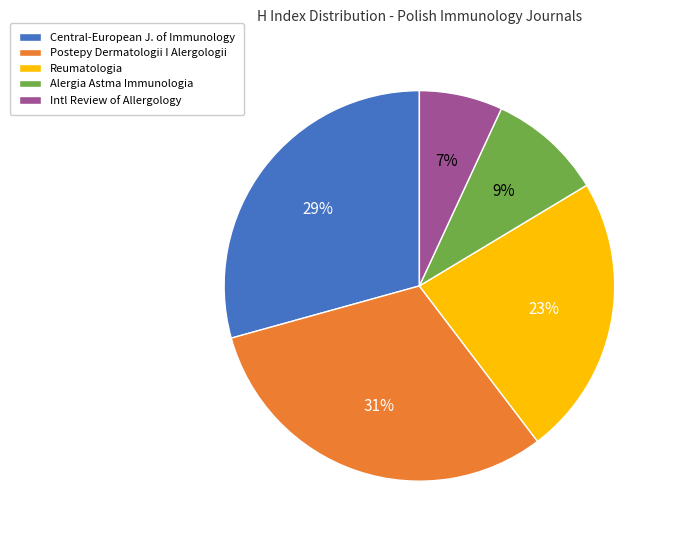

Is there a majority slice in this chart?

No